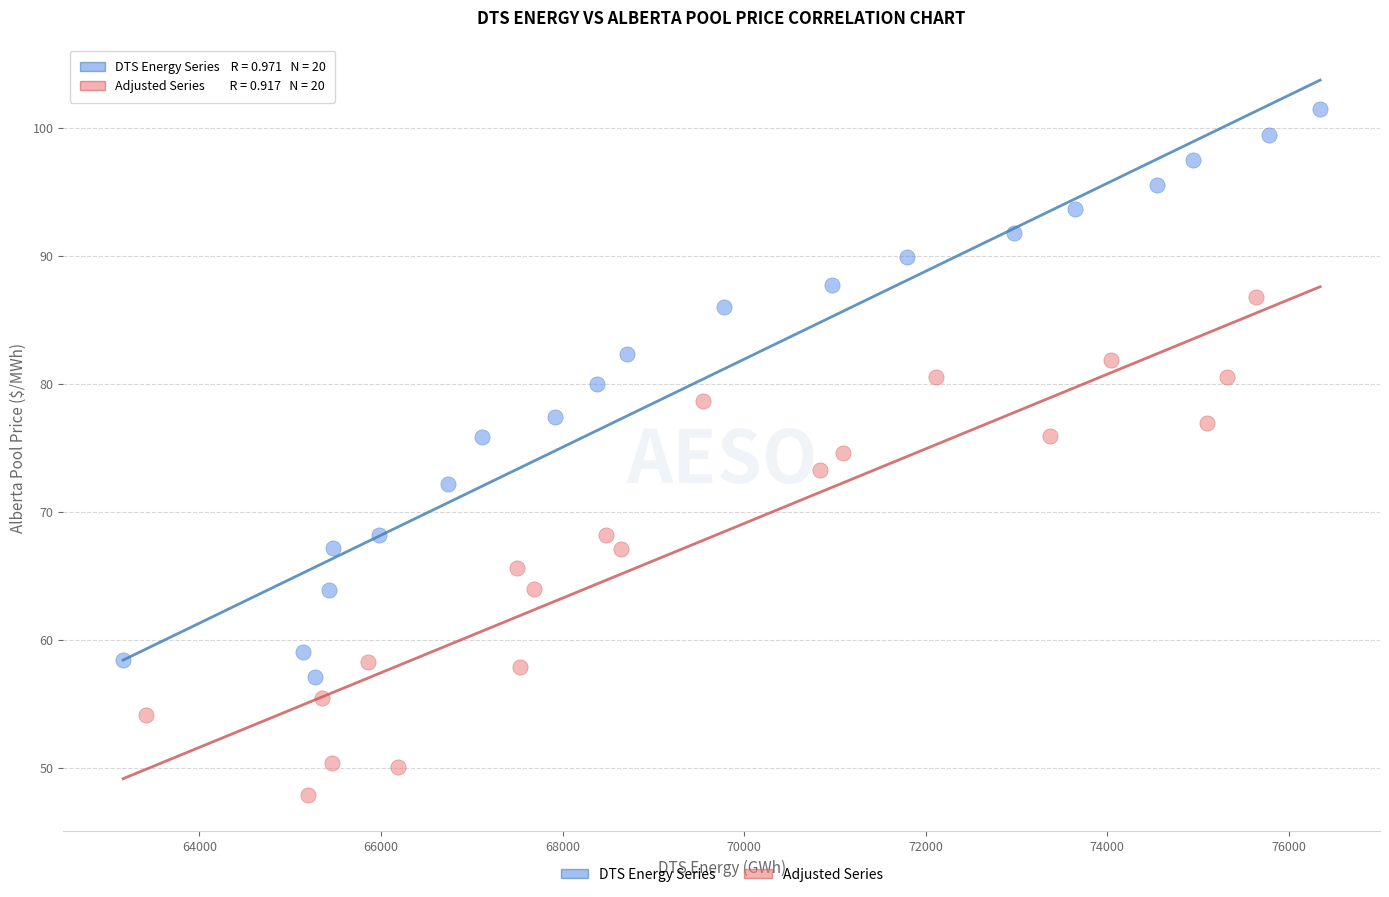

Which series has the largest Y range (max minus min)?

DTS Energy Series